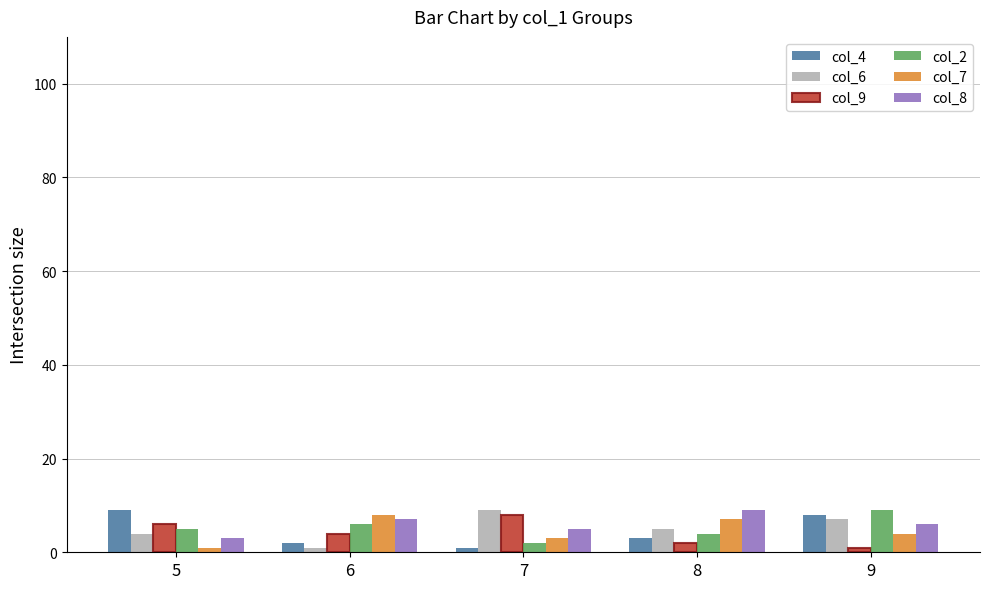

Rank the series at 6 from highest to lowest value.

col_7, col_8, col_2, col_9, col_4, col_6